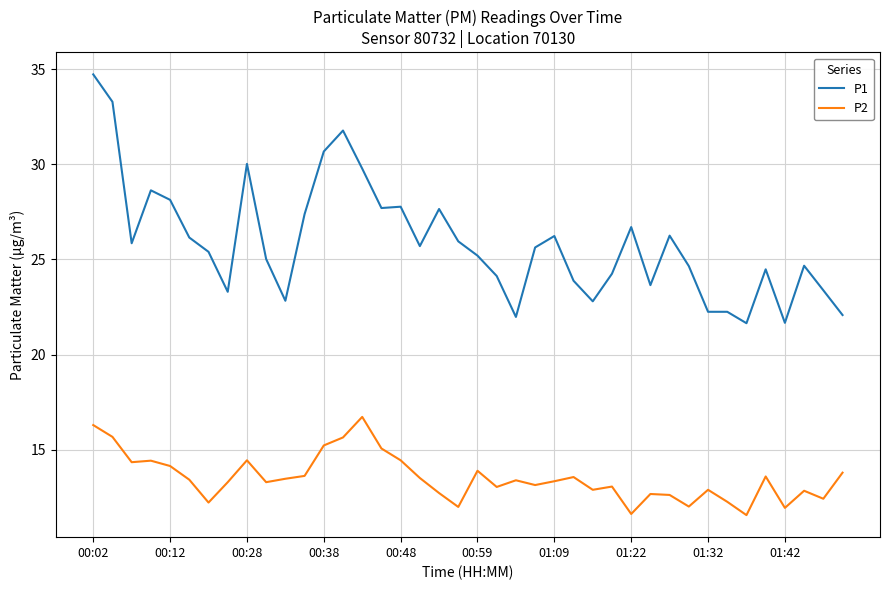

What is the minimum value shown in the chart?

11.6